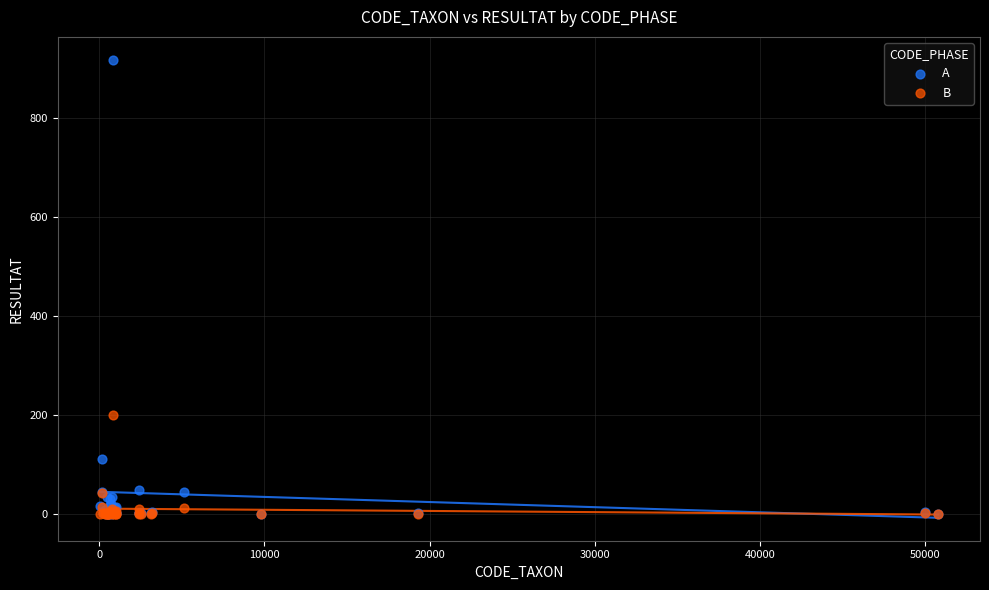

Across all series, what Y value is closest to 458?

200